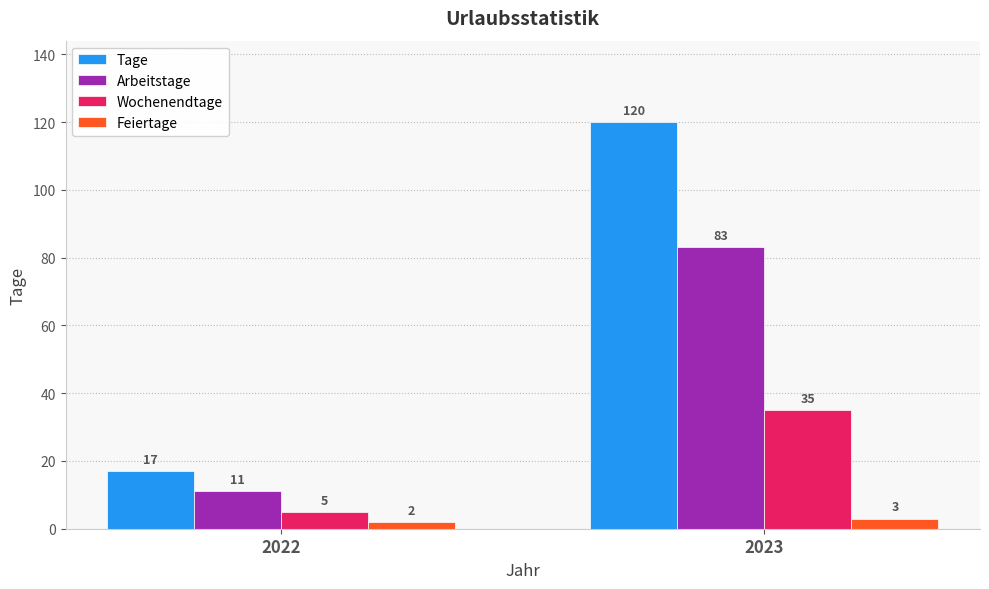

Is it true that Arbeitstage equals 29 at 2023?

False